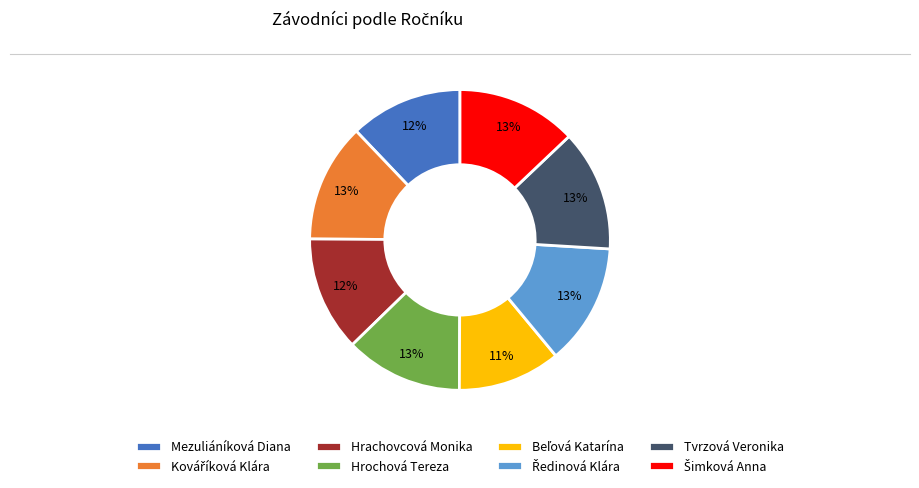

Combined, do Hrochová Tereza and Hrachovcová Monika account for over 50%?

No